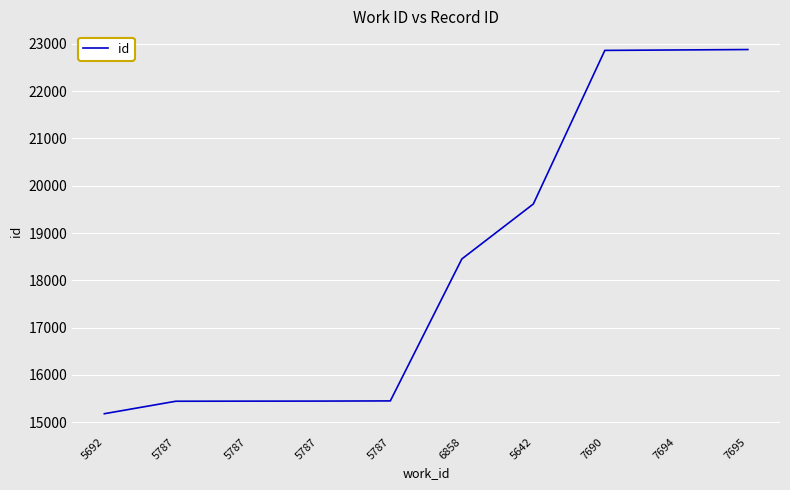

The chart shows a value of 5384 at 5642. True or false?

False